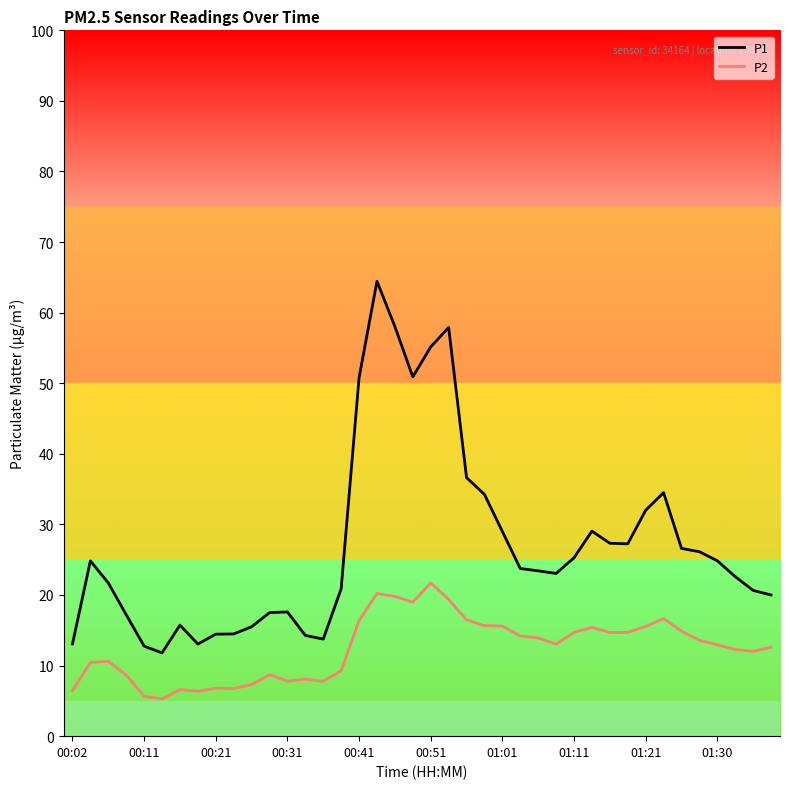

True or false: P1 and P2 intersect in this chart.

False